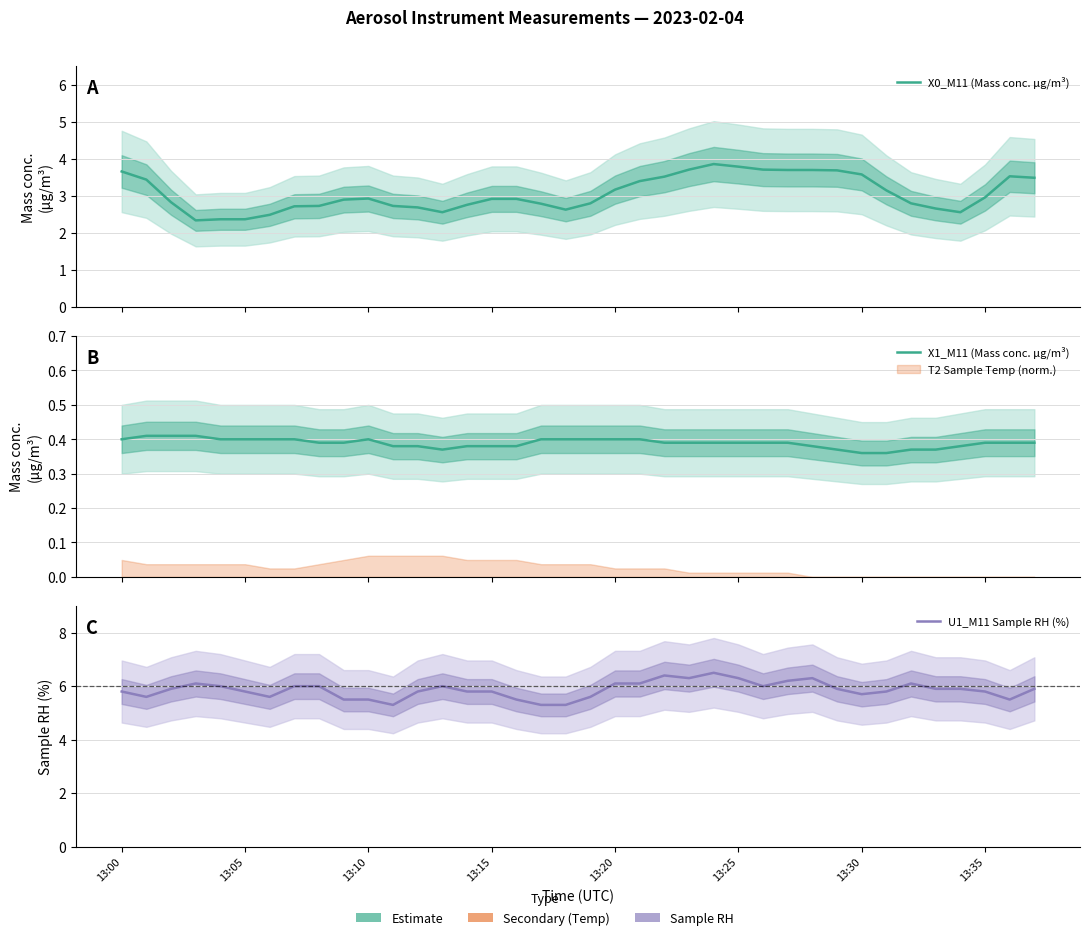

True or false: X0_M11 (Mass conc. μg/m³) and U1_M11 Sample RH (%) cross at least once.

False